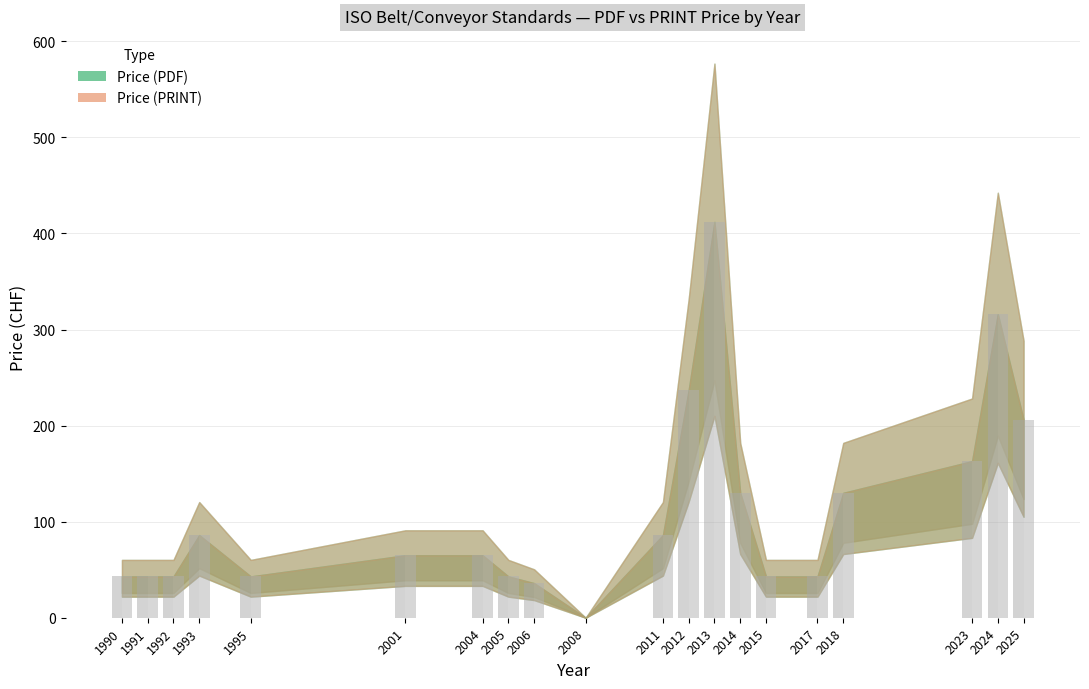

Count the number of categories in the chart.

20